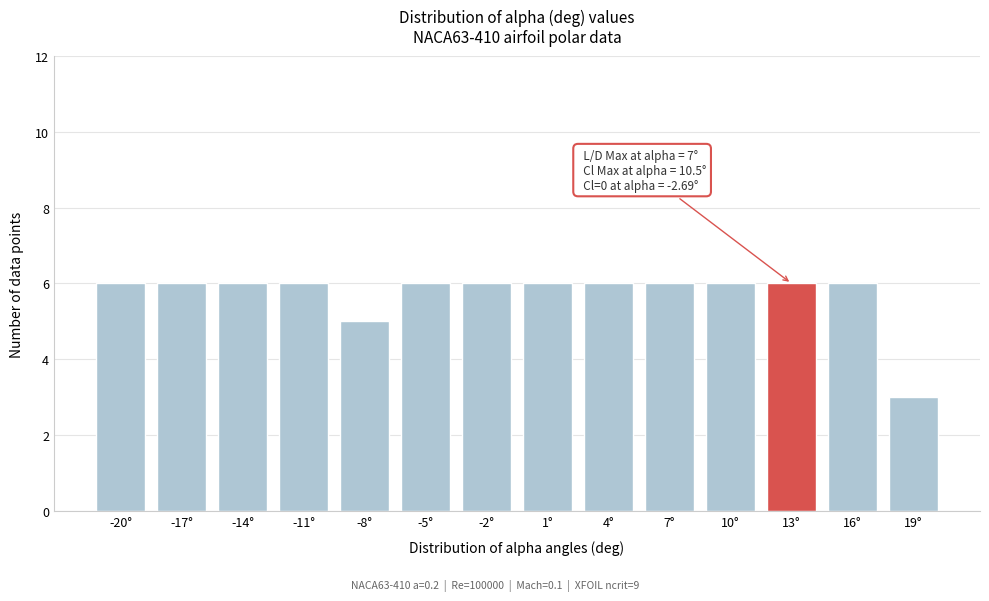

Reading left to right, what are all the values shown in this chart?

-20°=6	-17°=6	-14°=6	-11°=6	-8°=5	-5°=6	-2°=6	1°=6	4°=6	7°=6	10°=6	13°=6	16°=6	19°=3